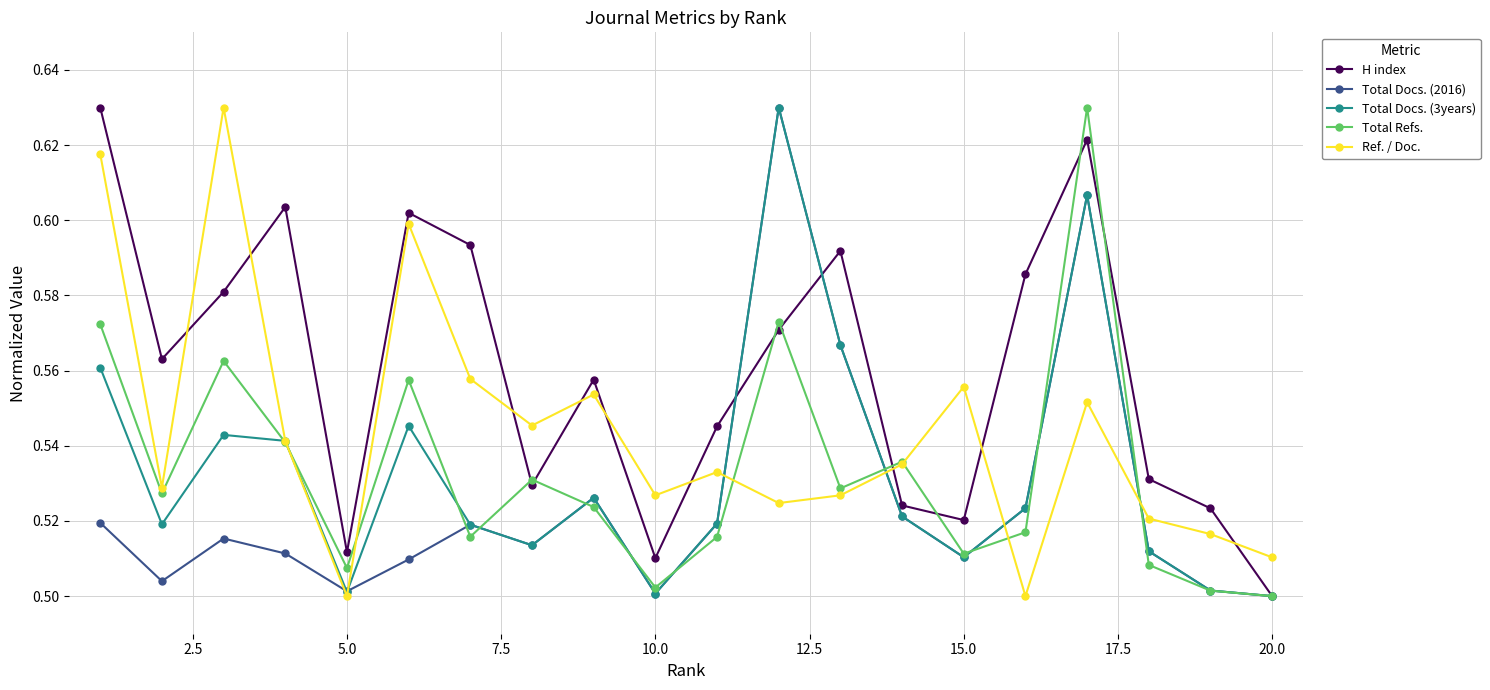

How many Total Docs. (3years) values are between 0 and 1?

20